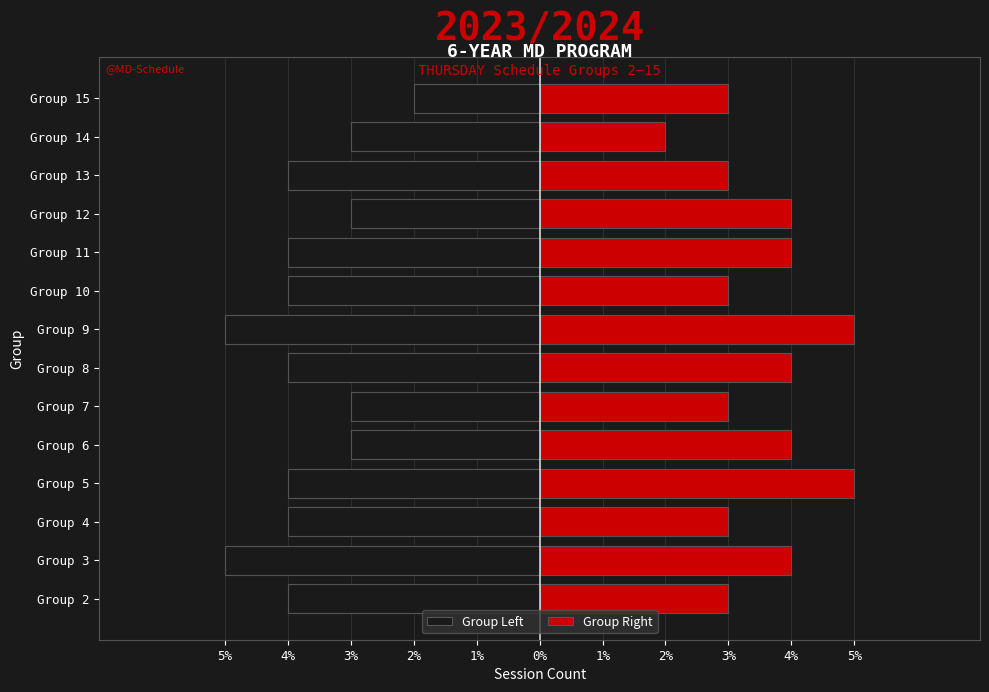

How many distinct data groups are displayed?

2